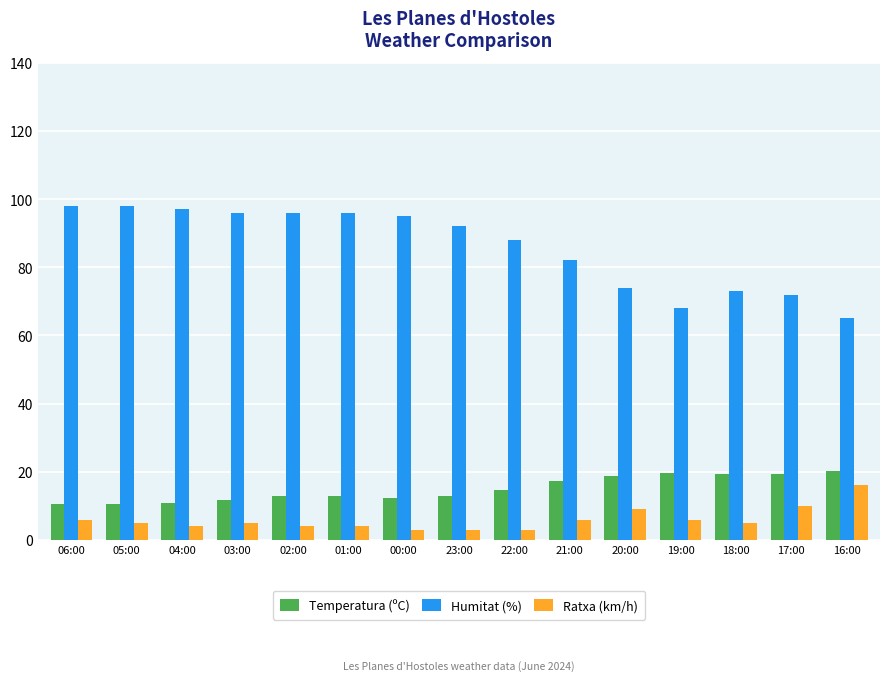

What is the spread (max minus min) of values at 01:00?

92.0